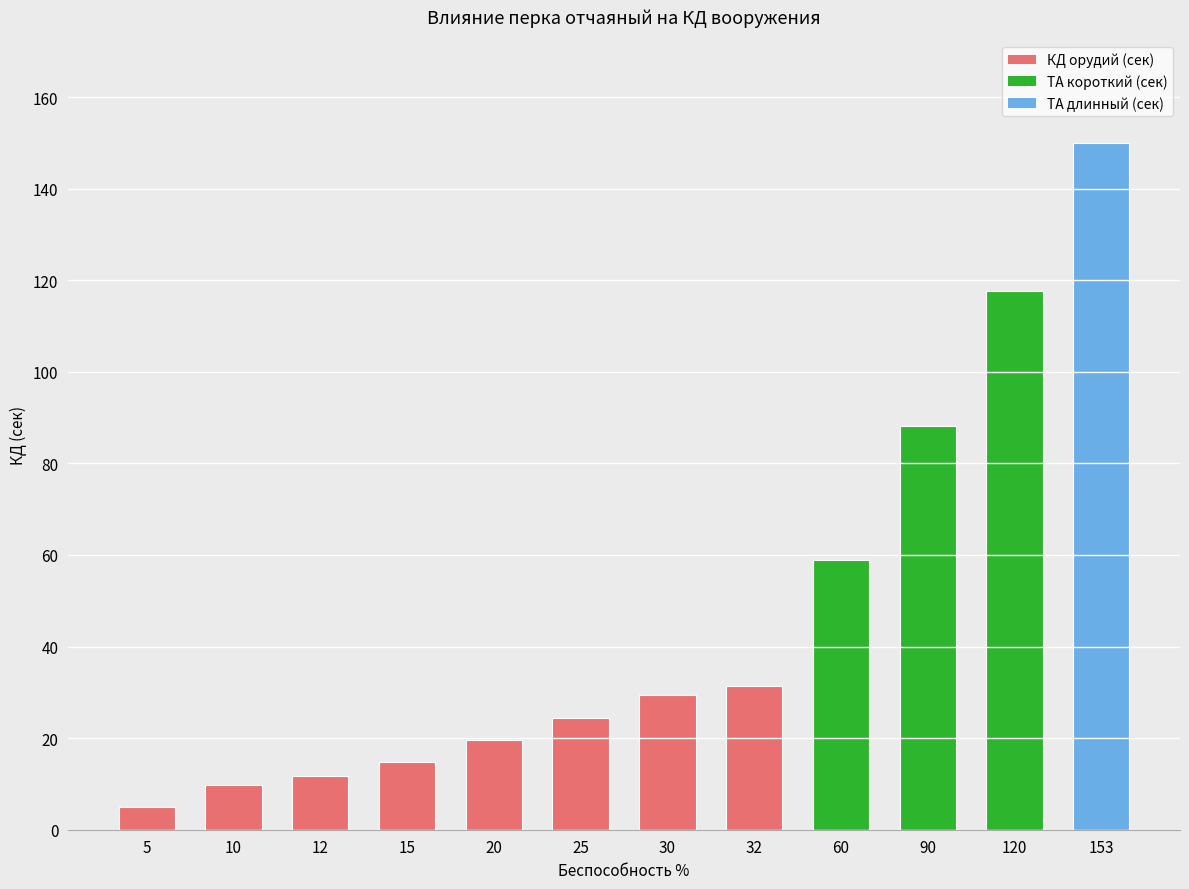

List the labels in order of value, largest first.

153, 120, 90, 60, 32, 30, 25, 20, 15, 12, 10, 5